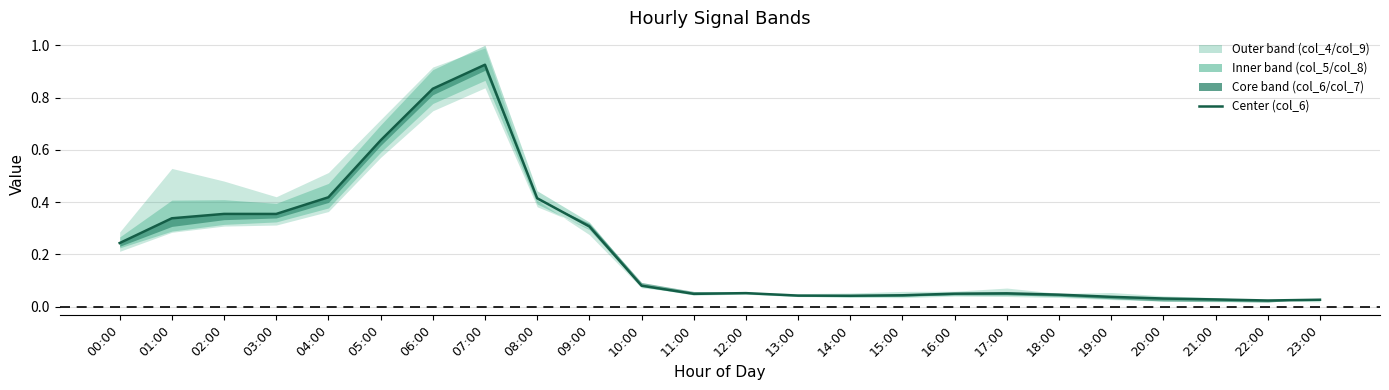

Does the chart have visible grid lines?

Yes